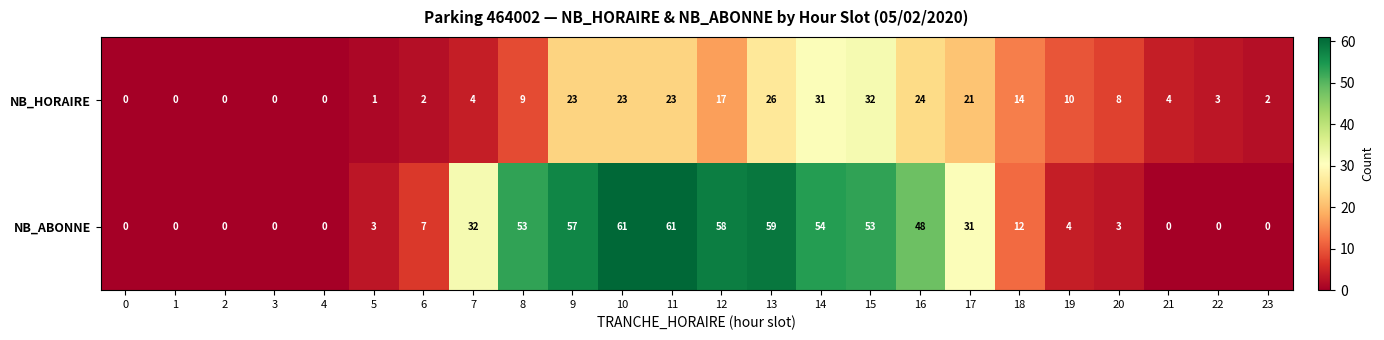

Where is NB_ABONNE nearest to the value 30?

17